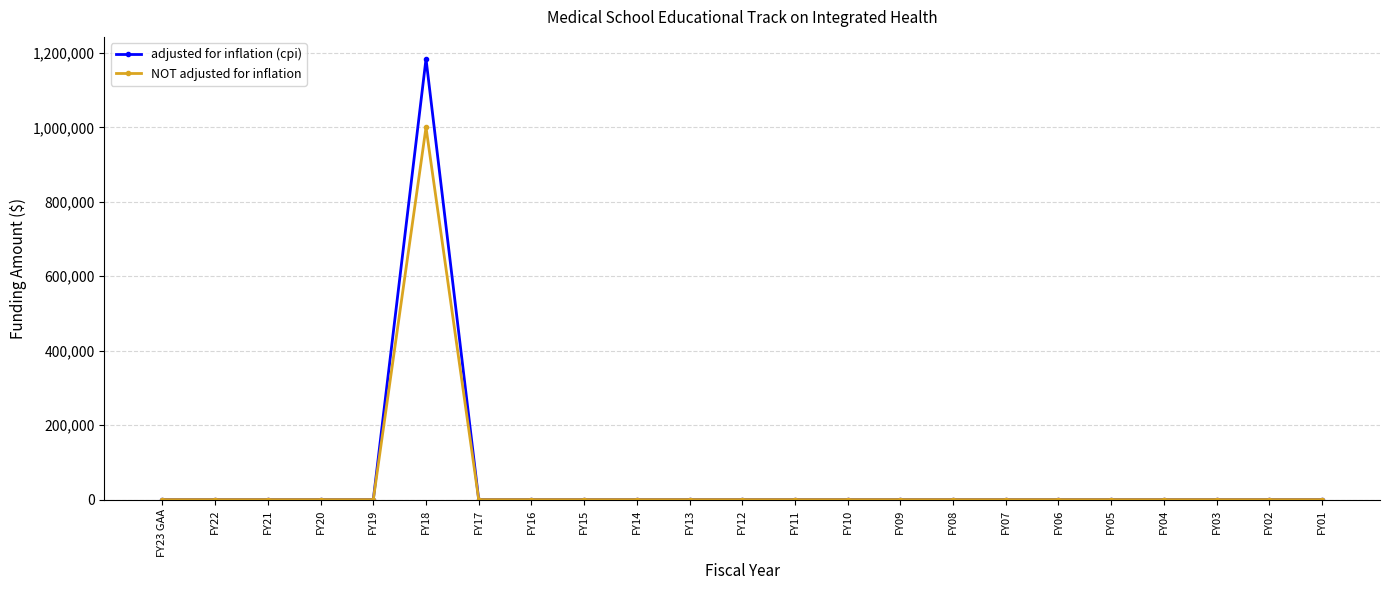

Reading left to right, extract all data points from this chart.

adjusted for inflation (cpi): FY23 GAA=0	FY22=0	FY21=0	FY20=0	FY19=0	FY18=1184026	FY17=0	FY16=0	FY15=0	FY14=0	FY13=0	FY12=0	FY11=0	FY10=0	FY09=0	FY08=0	FY07=0	FY06=0	FY05=0	FY04=0	FY03=0	FY02=0	FY01=0
NOT adjusted for inflation: FY23 GAA=0	FY22=0	FY21=0	FY20=0	FY19=0	FY18=1000000	FY17=0	FY16=0	FY15=0	FY14=0	FY13=0	FY12=0	FY11=0	FY10=0	FY09=0	FY08=0	FY07=0	FY06=0	FY05=0	FY04=0	FY03=0	FY02=0	FY01=0